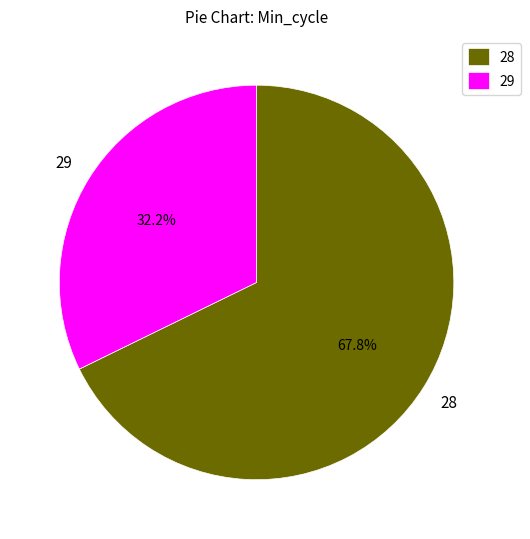

Rank the categories by value from highest to lowest.

28, 29